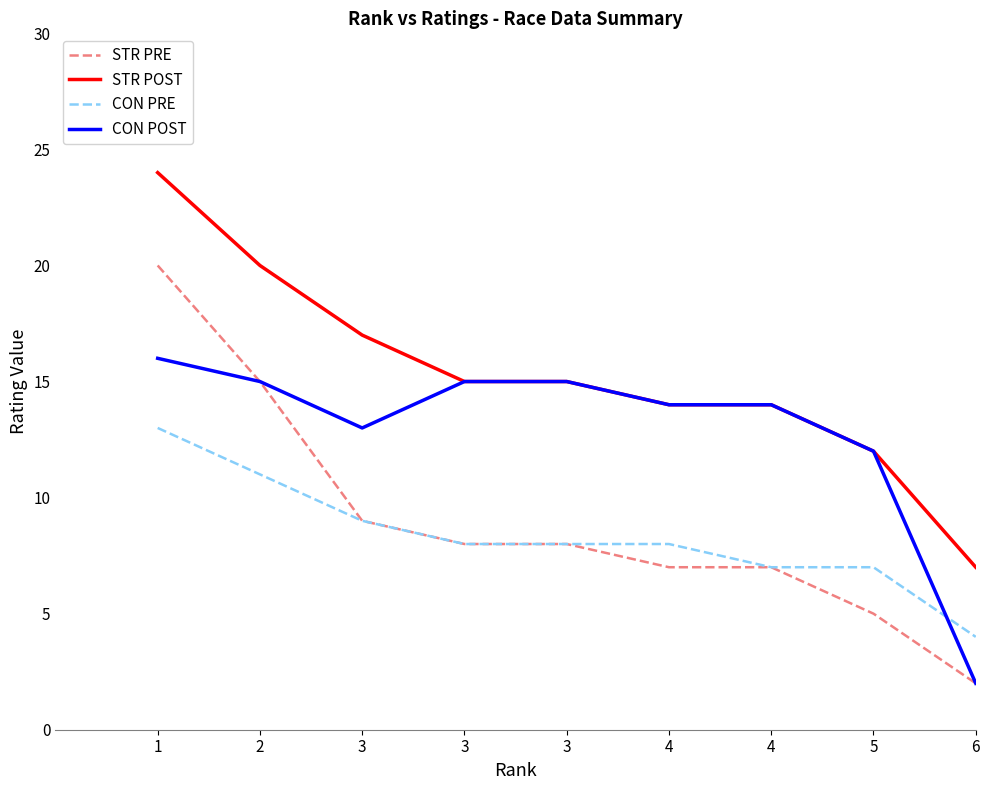

What are all the series names shown in the legend?

STR PRE, STR POST, CON PRE, CON POST